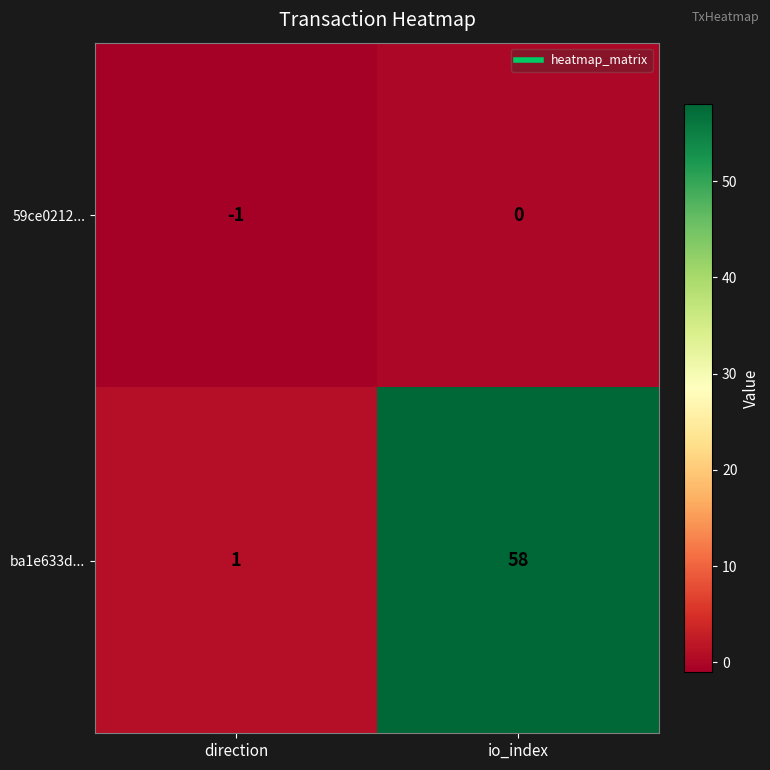

Reading left to right, transcribe all the data shown in this chart.

59ce0212...: -1	0
ba1e633d...: 1	58